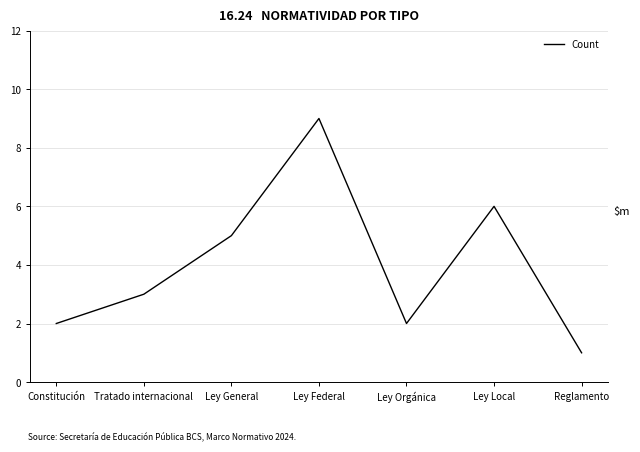

Reading right to left, extract all data points from this chart.

1	6	2	9	5	3	2